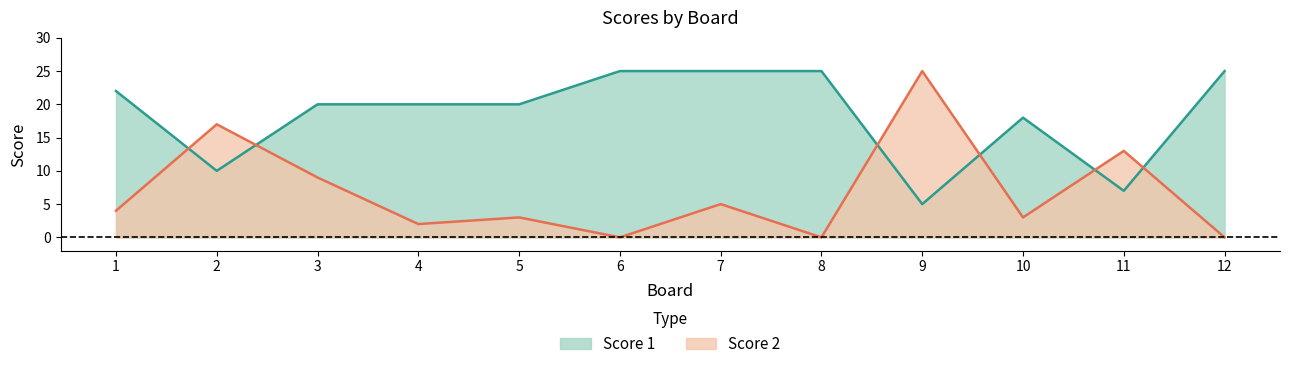

Between 5 and 12, which is larger?

12